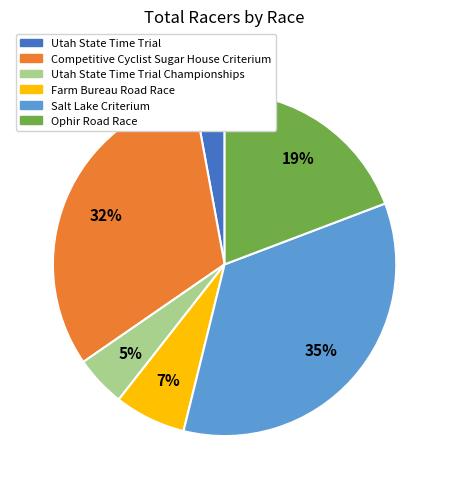

To the nearest percent, what is the average slice percentage?

17%